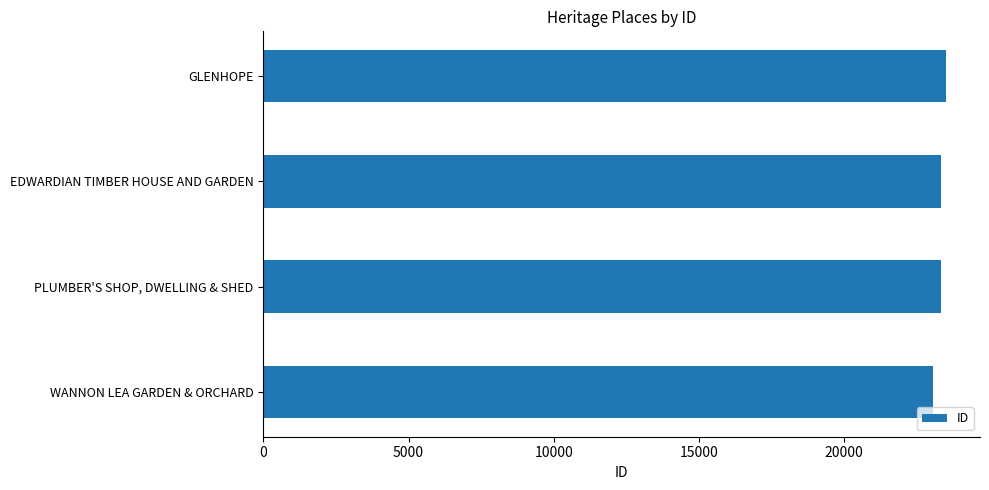

List the labels in order of value, smallest first.

WANNON LEA GARDEN & ORCHARD, PLUMBER'S SHOP, DWELLING & SHED, EDWARDIAN TIMBER HOUSE AND GARDEN, GLENHOPE